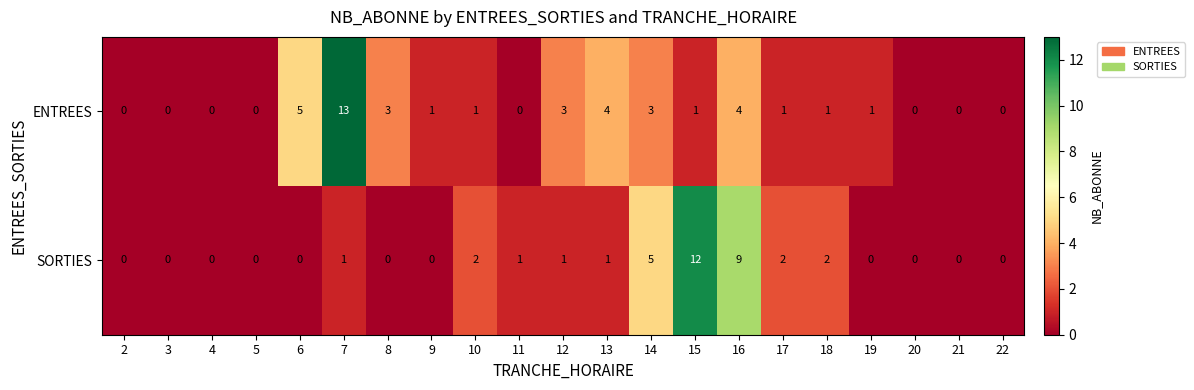

What is the total value across all series at 16?

13